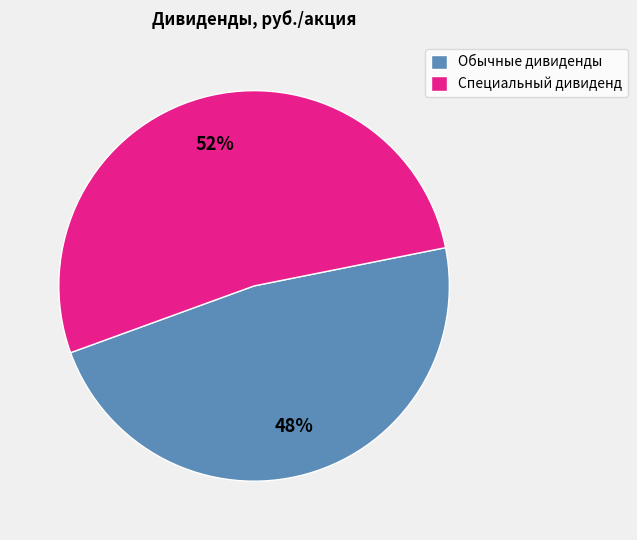

Rank the categories by value from highest to lowest.

Специальный дивиденд, Обычные дивиденды